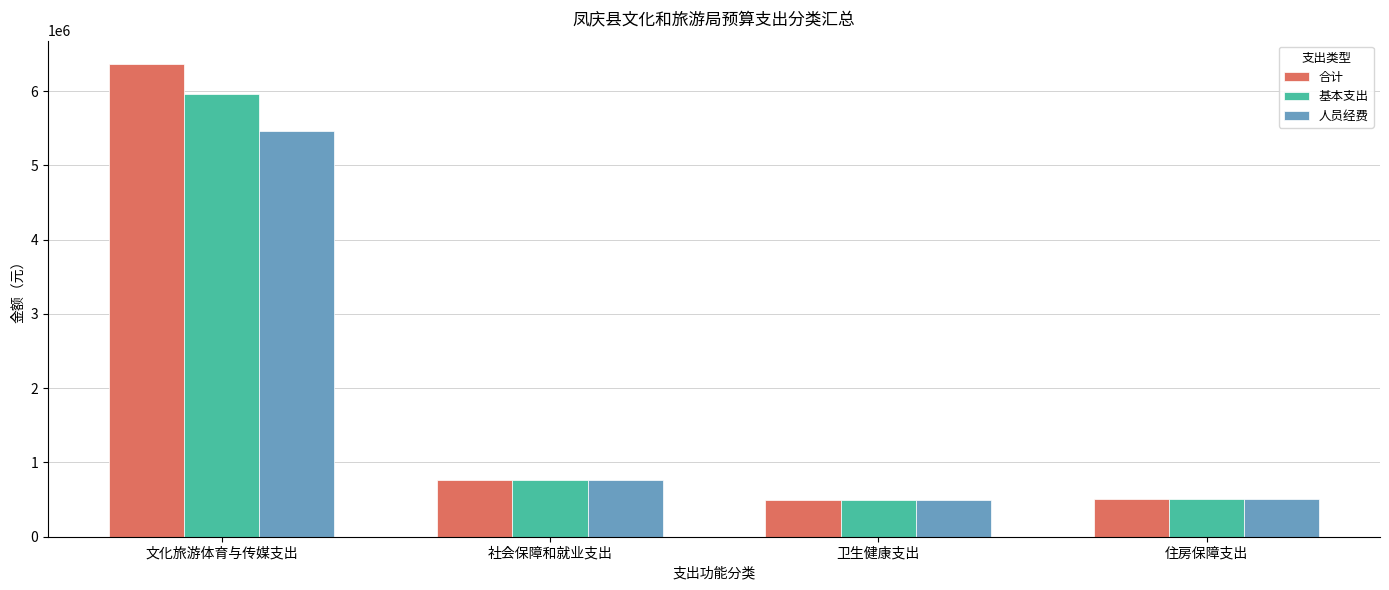

What is the approximate value of 基本支出 at 卫生健康支出?

492323.9